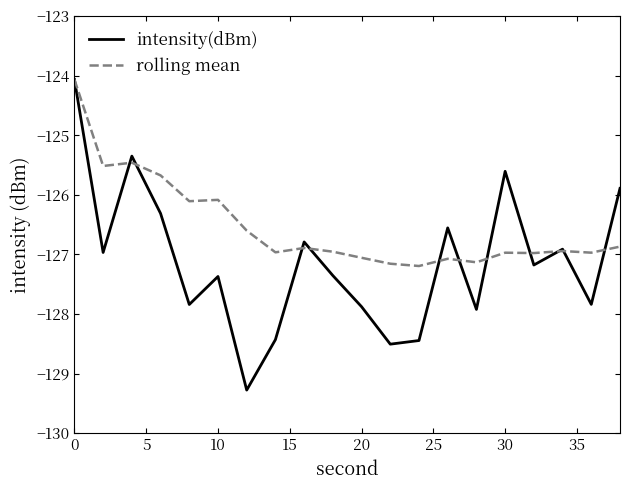

Rank the series by their average value, from highest to lowest.

rolling mean, intensity(dBm)